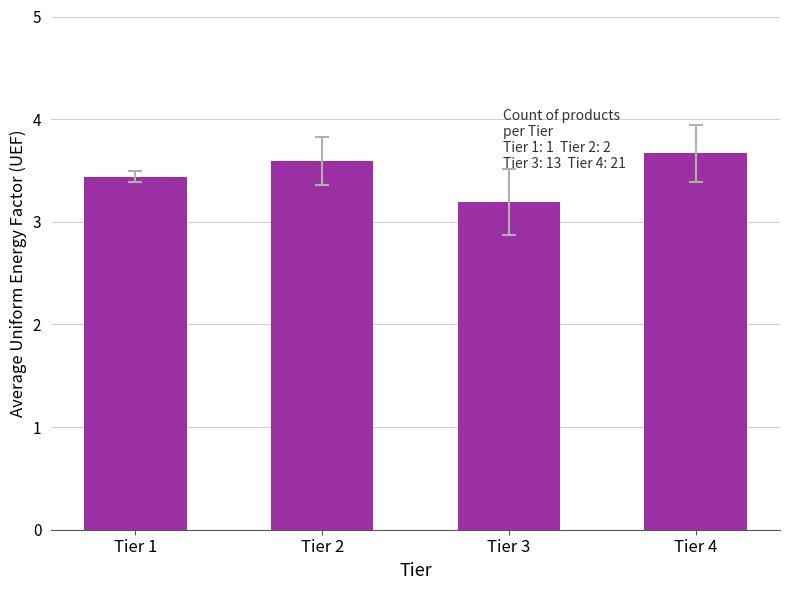

The value at Tier 3 is 3.2. True or false?

True